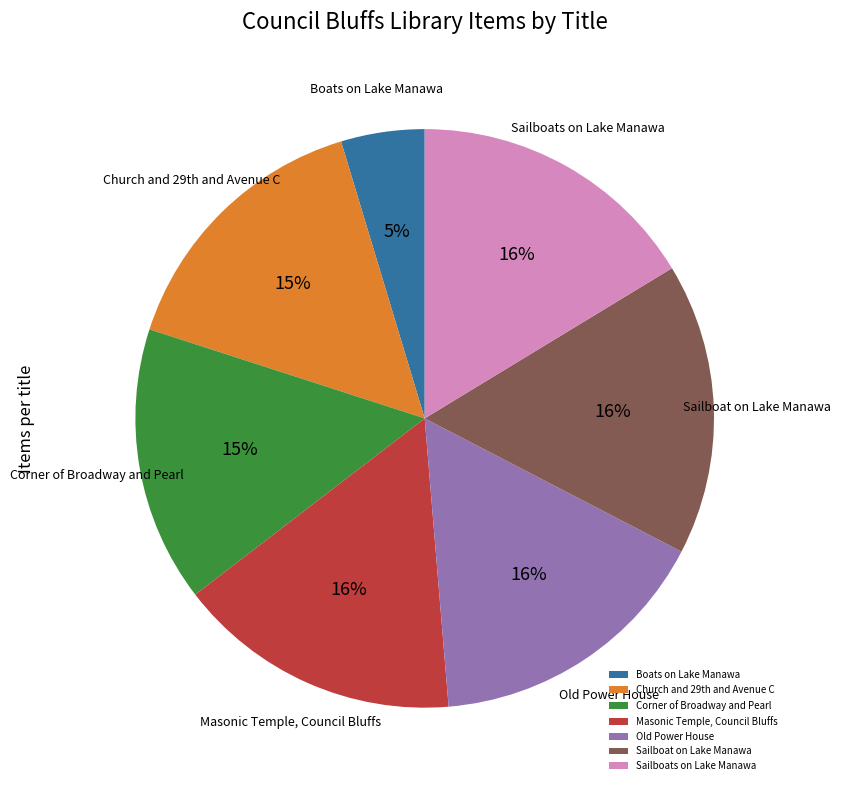

Count the number of slices in the pie.

7